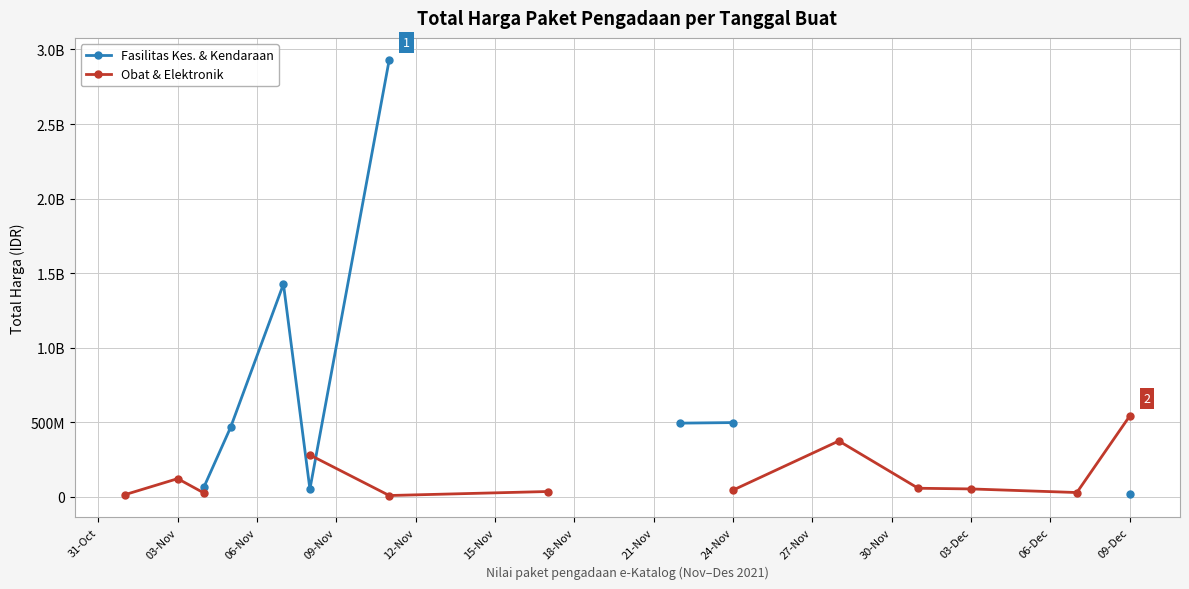

In Fasilitas Kes. & Kendaraan, how many points are higher than both neighbors (excluding endpoints)?

1